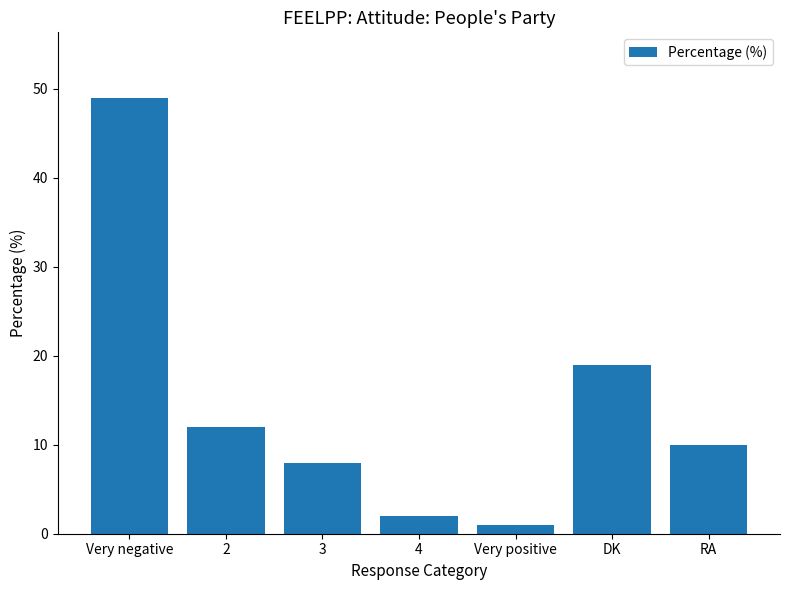

What is the label of the 3rd bar from the left?

3